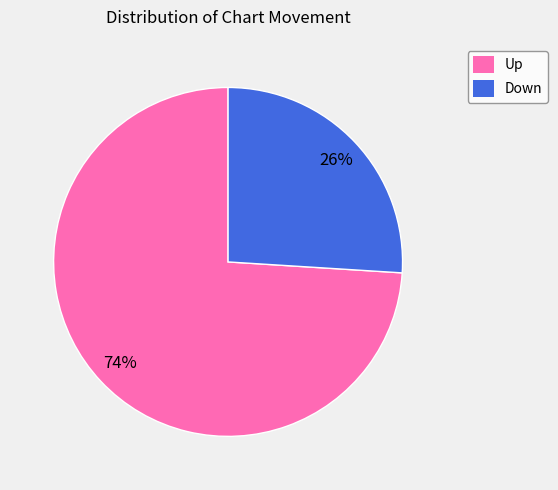

How many segments does this pie chart have?

2